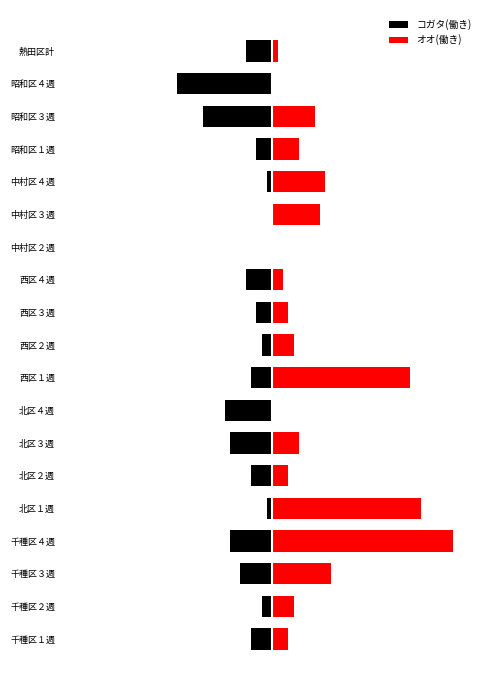

What value does the オオ(働き) series have at 昭和区３週, to the nearest 5?

10